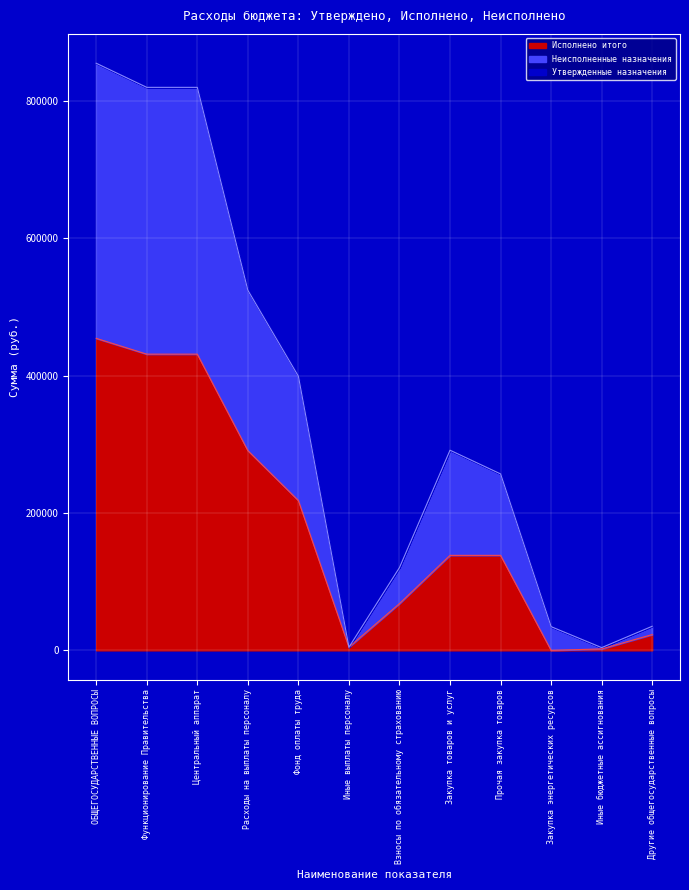

What is the label of the 3rd point from the left?

Центральный аппарат